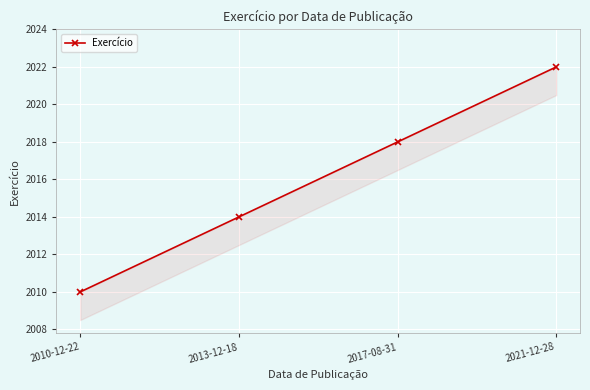

Reading left to right, transcribe all the data shown in this chart.

2010	2014	2018	2022